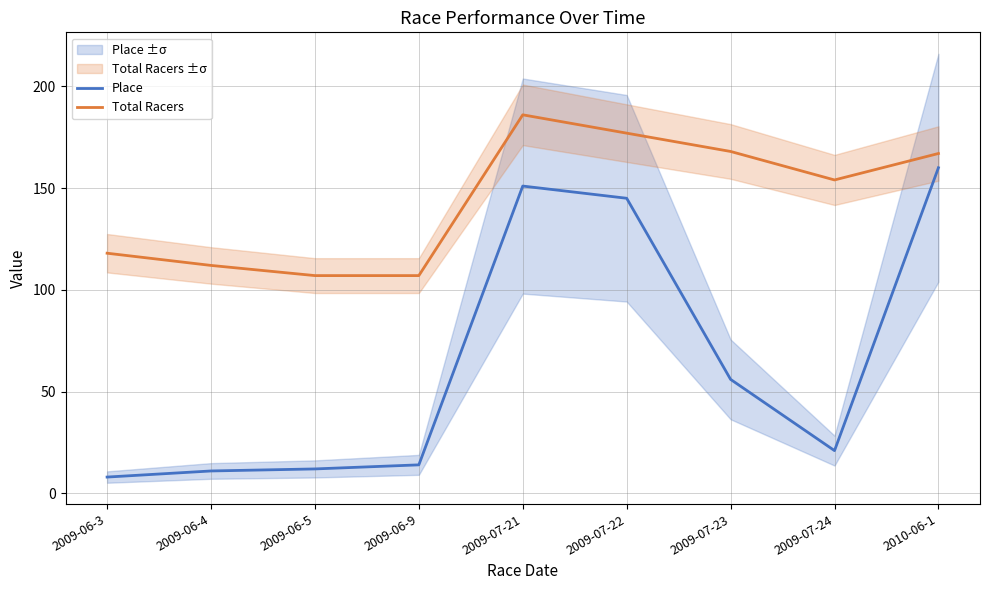

True or false: Total Racers and Place intersect in this chart.

False